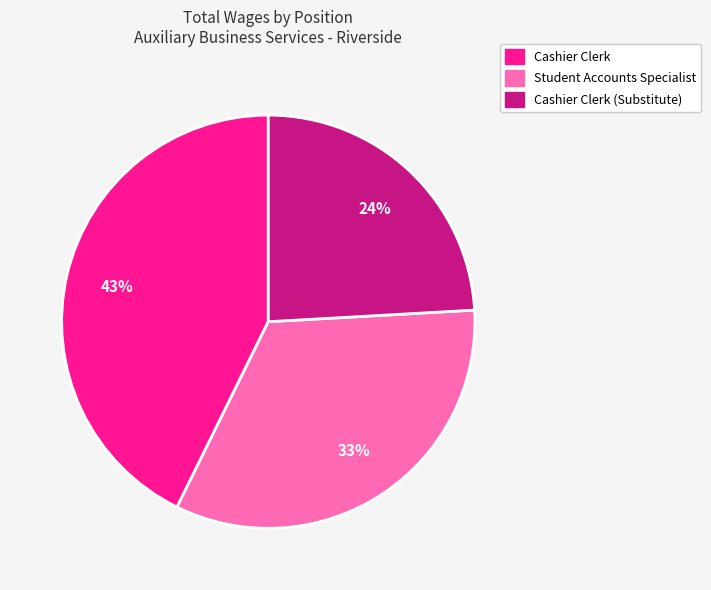

Rank the categories by value from highest to lowest.

Cashier Clerk, Student Accounts Specialist, Cashier Clerk (Substitute)